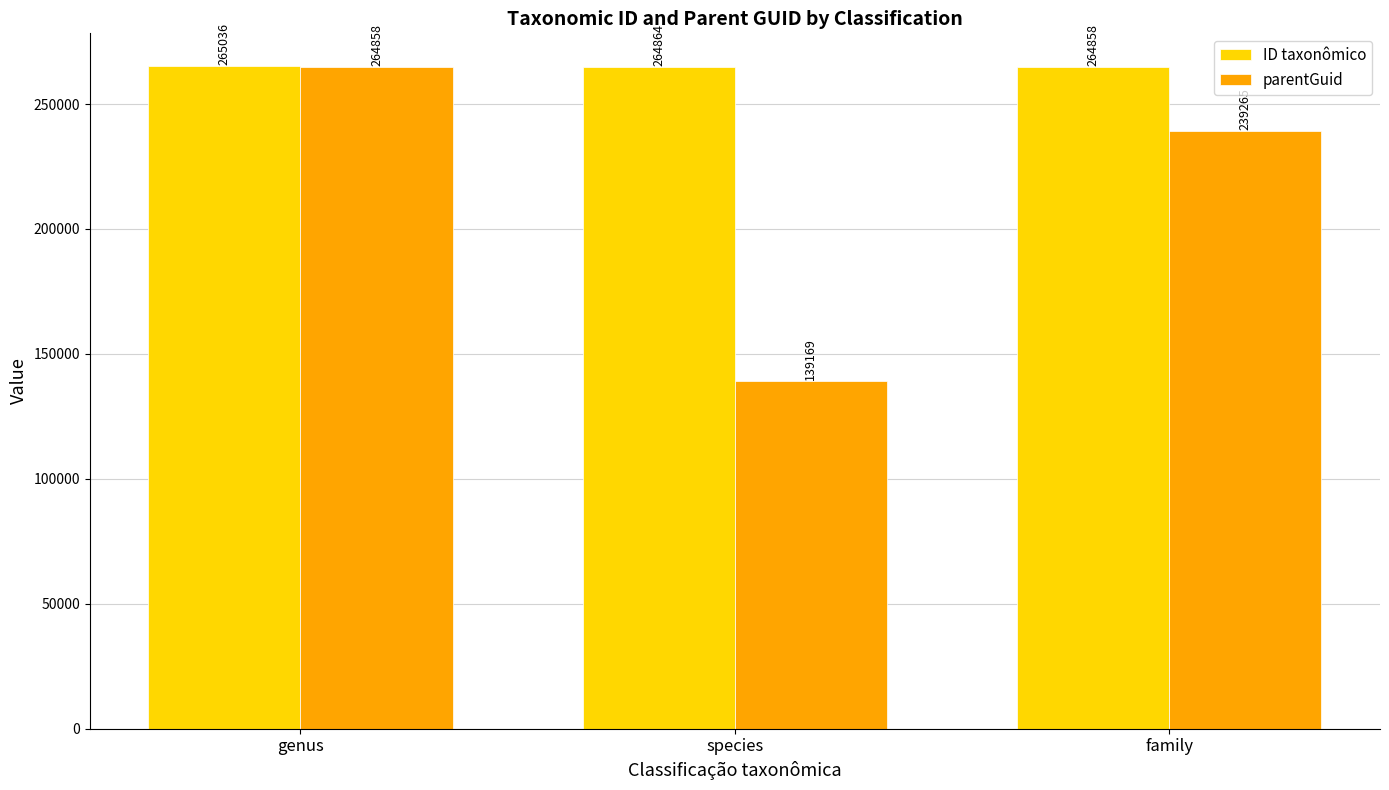

How many data points does each series have?

3